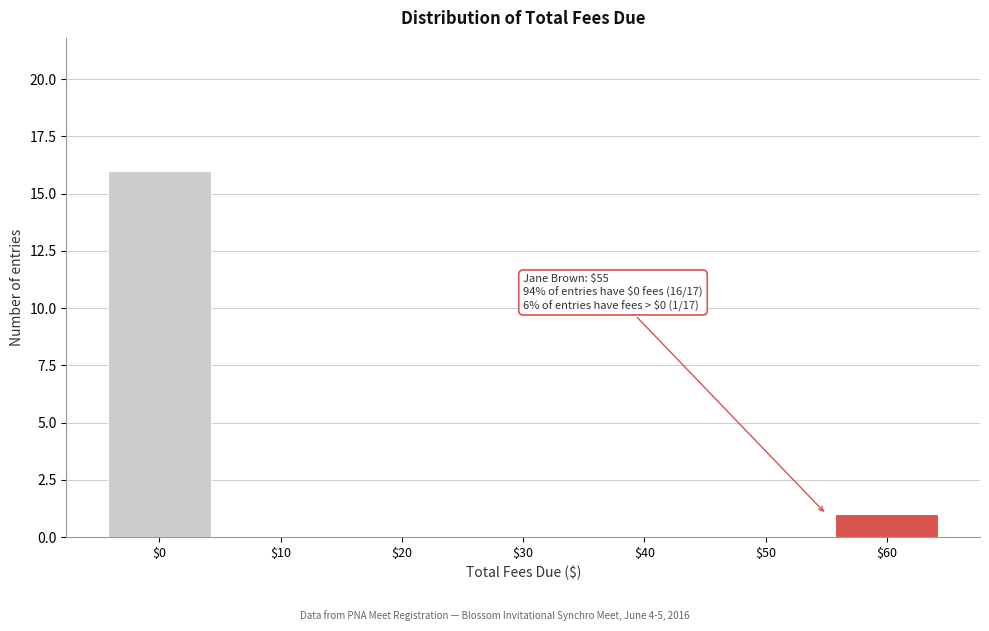

Which range on the x-axis has the tallest bar?

-5 to 5